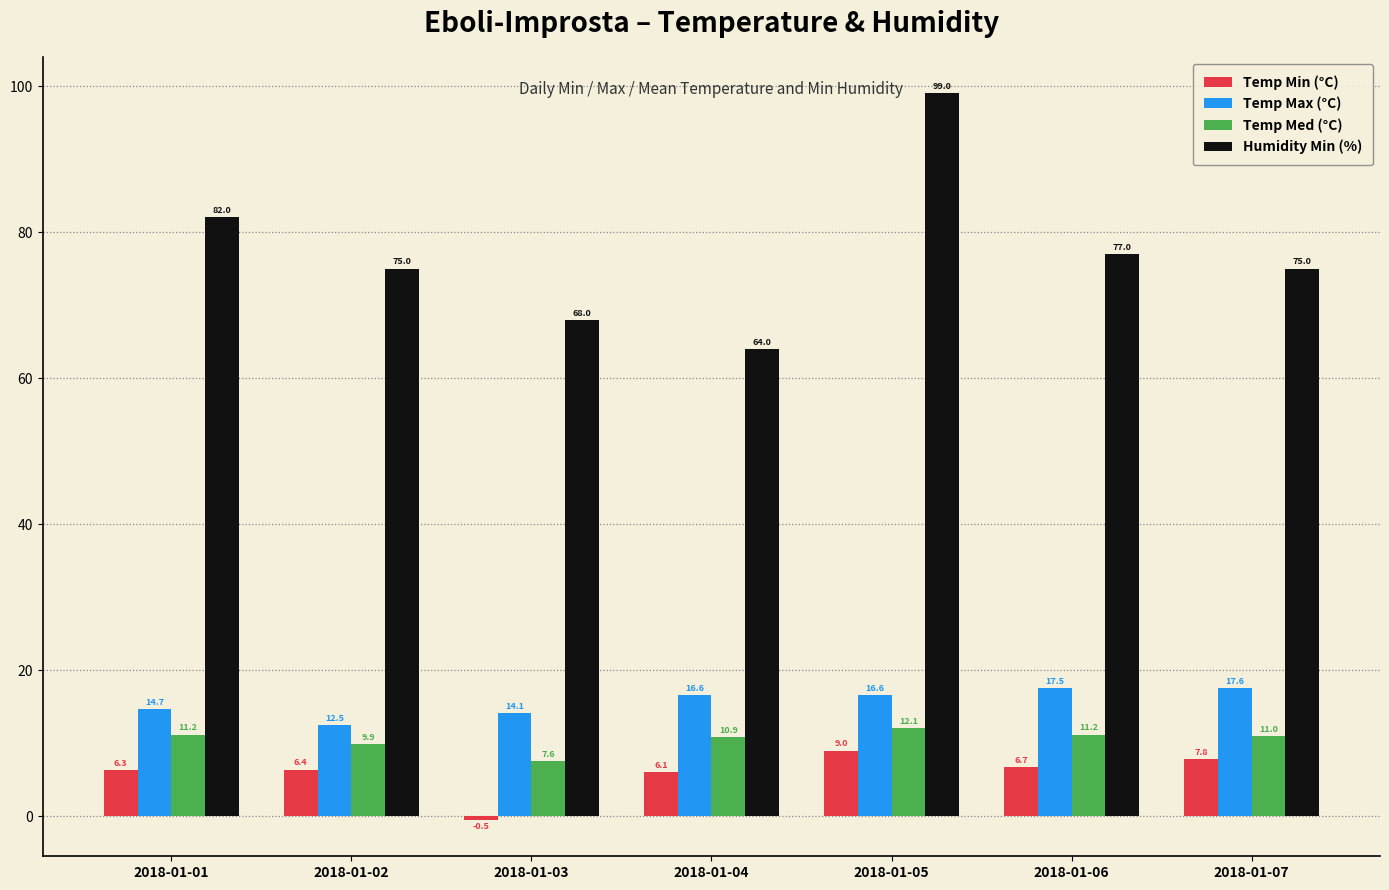

How many groups of bars are there?

7